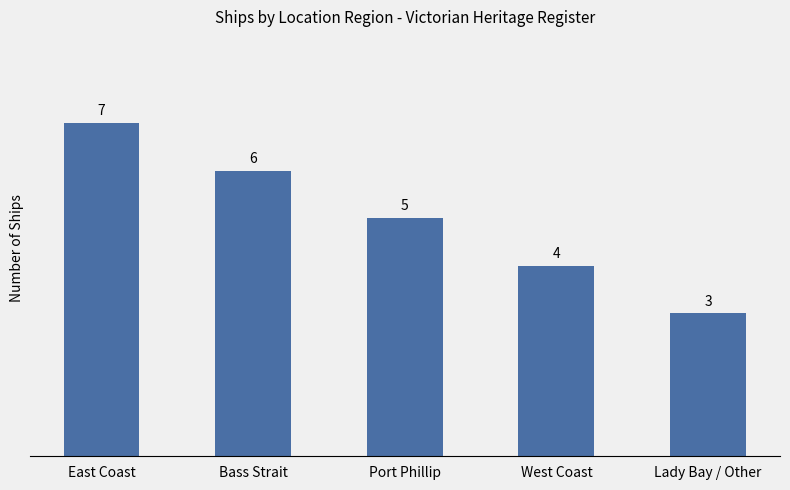

What is the smallest value displayed?

3